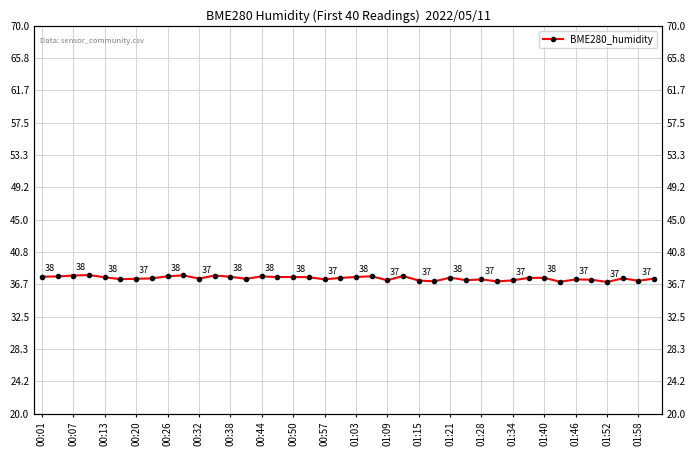

Is it true that the value at 29 is 49.1?

False